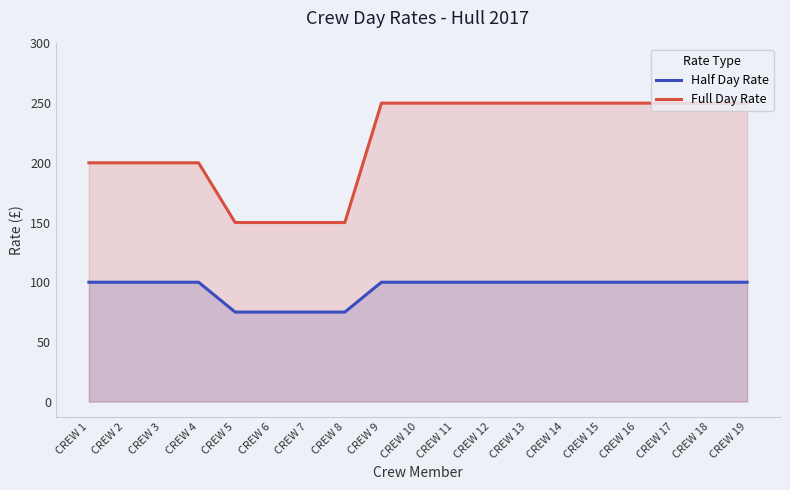

Is the value of Full Day Rate at CREW 10 greater than the value of Half Day Rate at CREW 17?

Yes